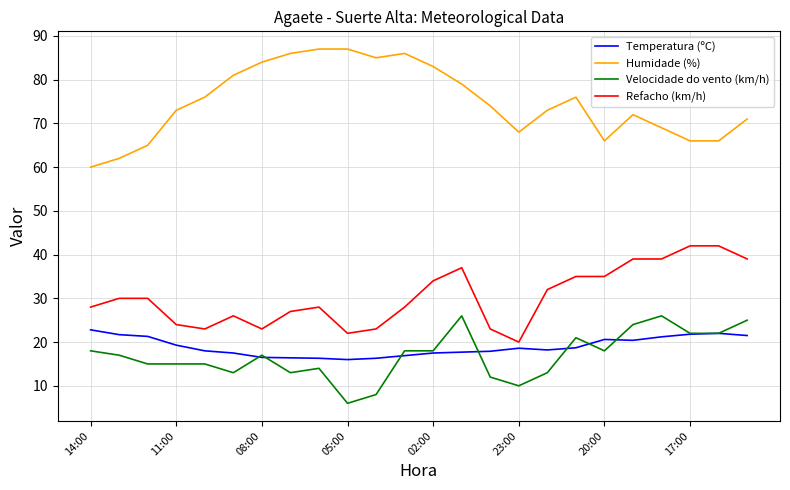

Which series has the largest total across all categories?

Humidade (%)